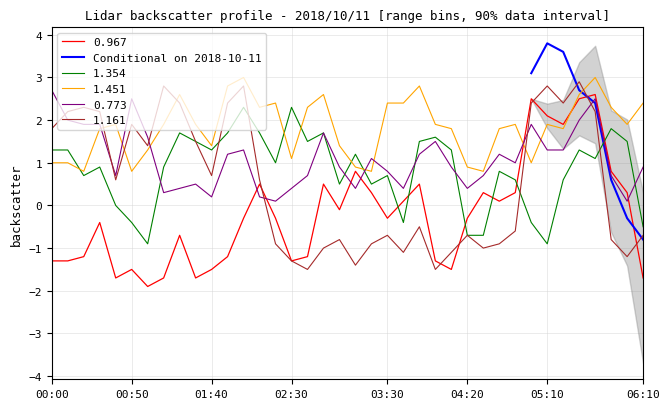

Which category has the highest value in the Conditional on 2018-10-11 series?

05:10